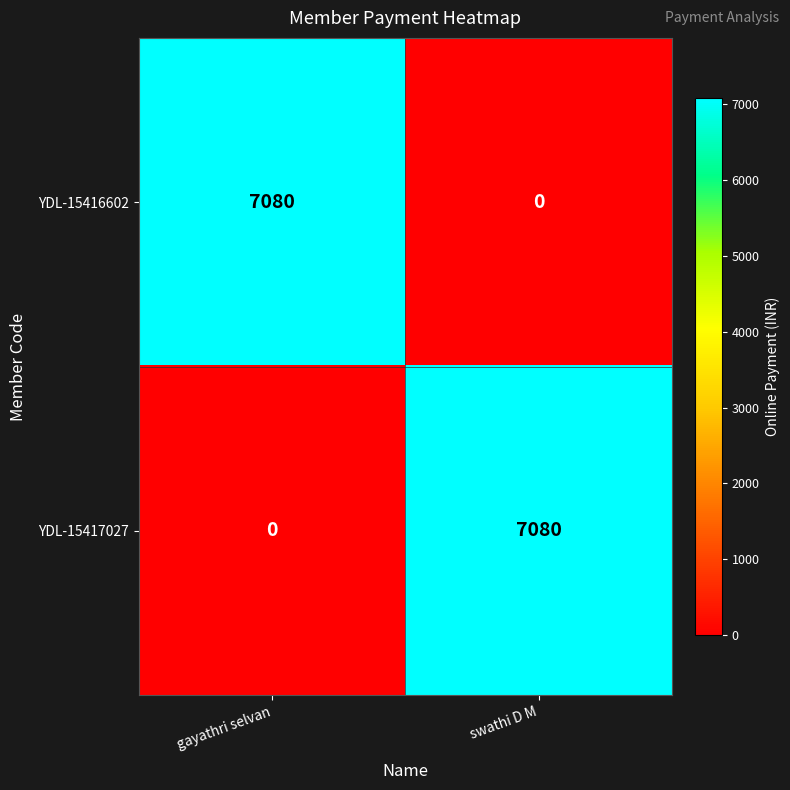

List the labels in order of YDL-15416602 value, smallest first.

swathi D M, gayathri selvan